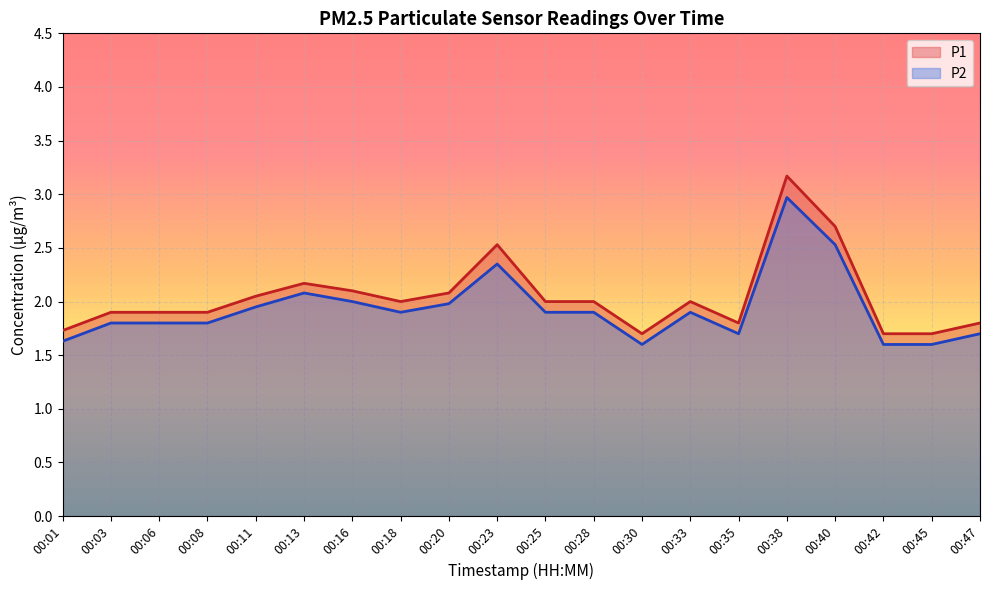

How many distinct data groups are displayed?

2